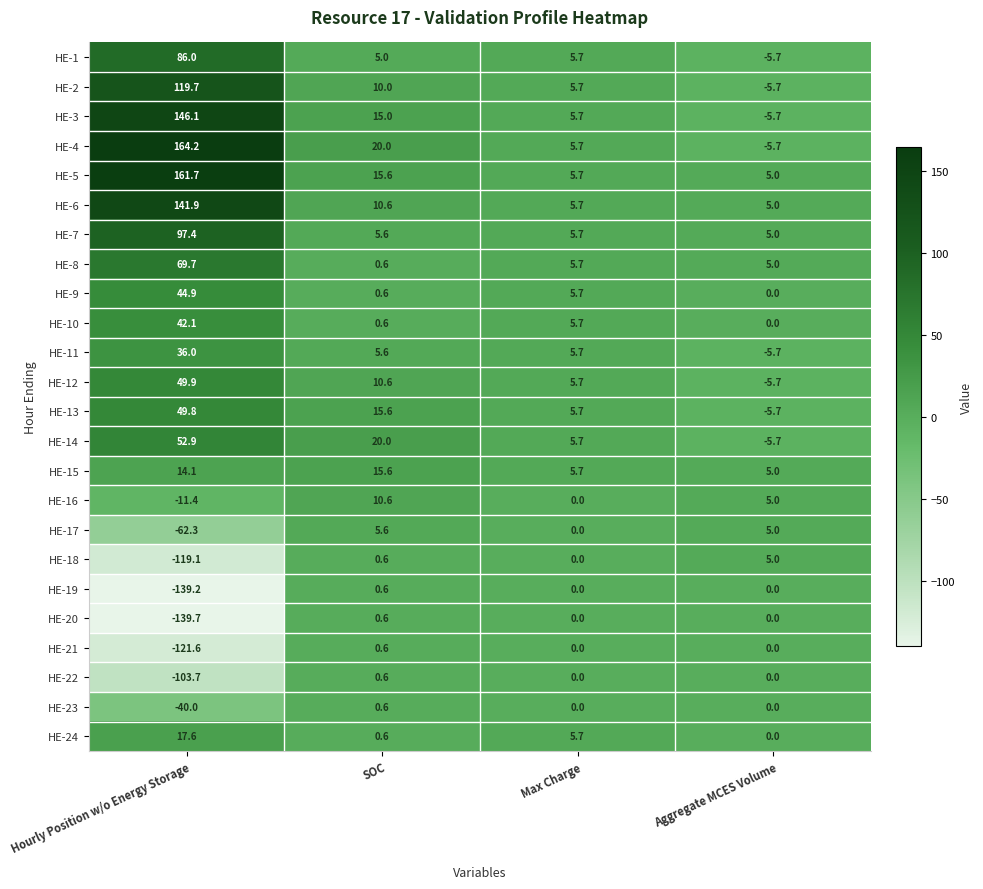

List the labels in order of HE-15 value, smallest first.

Aggregate MCES Volume, Max Charge, Hourly Position w/o Energy Storage, SOC